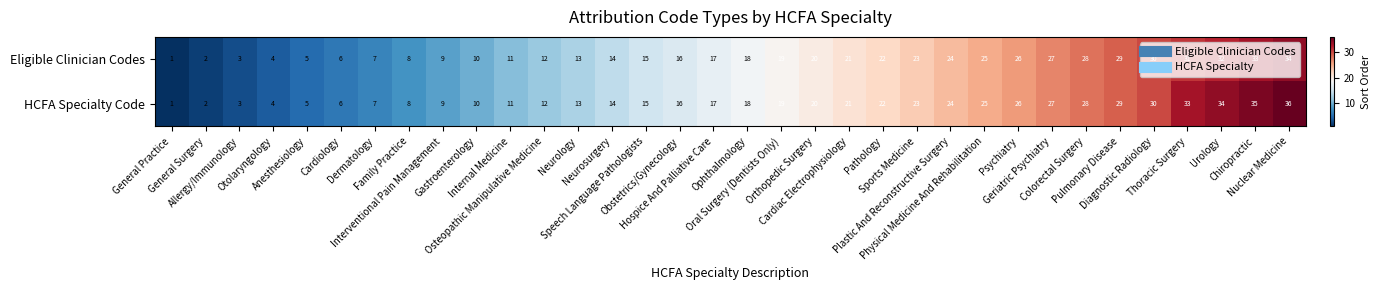

Rank the series by their maximum value, from highest to lowest.

HCFA Specialty Code, Eligible Clinician Codes